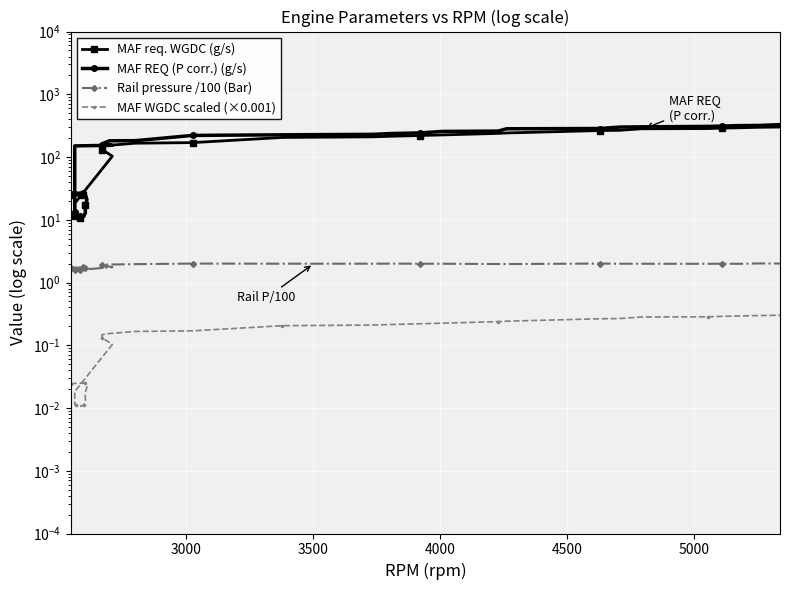

Reading left to right, extract all data points from this chart.

MAF req. WGDC (g/s): 24.5	24.7	24.8	24.8	24.9	25.0	23.3	21.4	17.3	13.1	11.3	10.6	10.9	10.9	10.9	11.0	11.5	11.8	18.3	103.2	131.3	147.4	153.6	166.2	169.8	205.2	209.9	214.1	220.3	225.1	238.2	241.9	264.4	266.8	282.1	284.3	289.5	292.5	298.2	300.6
MAF REQ (P corr.) (g/s): 26.2	26.5	26.6	26.6	26.7	26.7	23.5	20.7	16.9	13.1	11.4	11.3	11.7	11.7	11.7	12.4	13.3	27.6	150.6	153.8	156.9	162.1	181.4	182.3	221.2	226.1	230.0	236.8	242.3	256.1	259.3	282.1	285.0	300.4	302.9	307.9	311.4	316.9	319.0	329.0
Rail pressure /100 (Bar): 1.7	1.7	1.7	1.7	1.7	1.7	1.7	1.7	1.7	1.7	1.7	1.6	1.6	1.6	1.6	1.6	1.6	1.6	1.6	1.8	1.9	1.9	1.9	2.0	2.0	2.0	2.0	2.0	2.0	2.0	2.0	2.0	2.0	2.0	2.0	2.0	2.0	2.0	2.0	2.0
MAF WGDC scaled (×0.001): 0.0	0.0	0.0	0.0	0.0	0.0	0.0	0.0	0.0	0.0	0.0	0.0	0.0	0.0	0.0	0.0	0.0	0.0	0.0	0.1	0.1	0.1	0.2	0.2	0.2	0.2	0.2	0.2	0.2	0.2	0.2	0.2	0.3	0.3	0.3	0.3	0.3	0.3	0.3	0.3